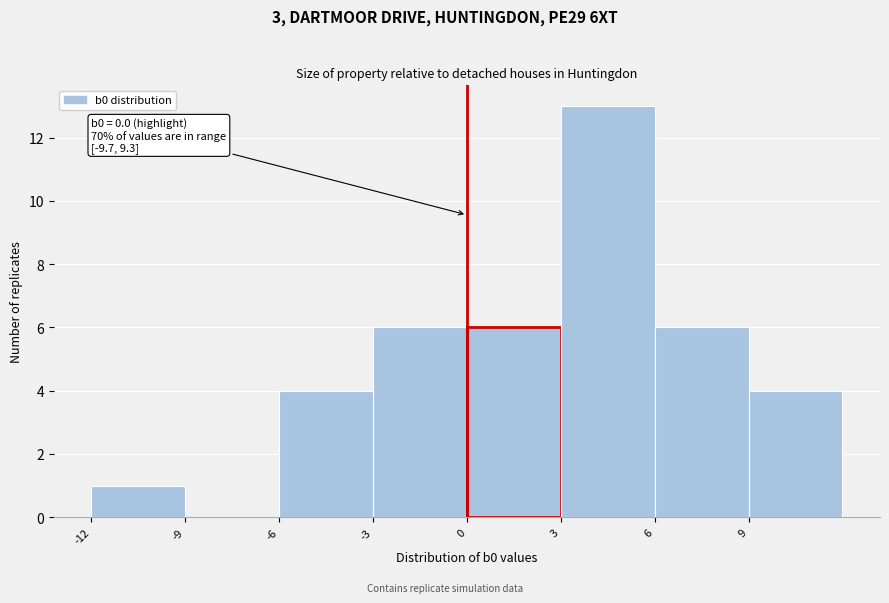

Over which range of the x-axis is the bar tallest?

3 to 6